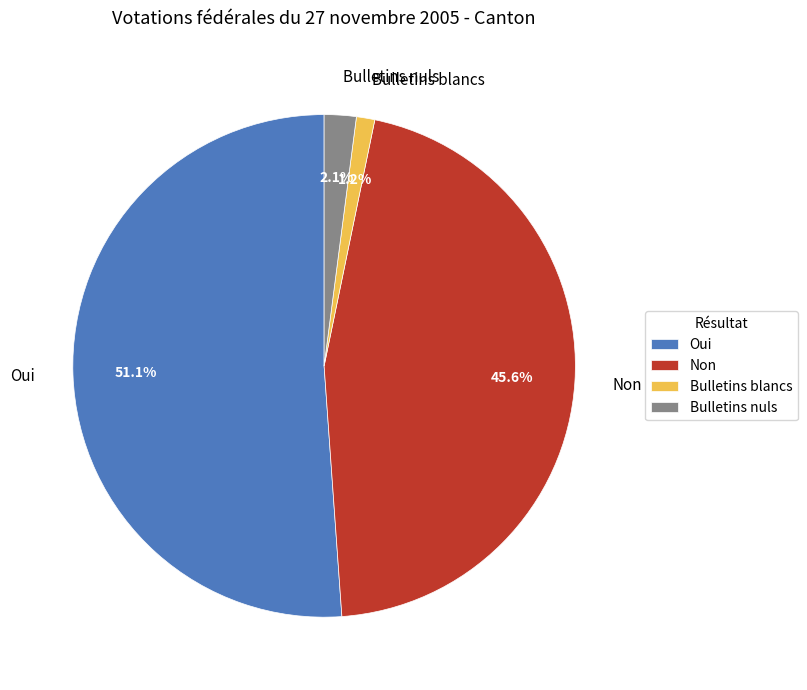

How many slices are in this pie chart?

4